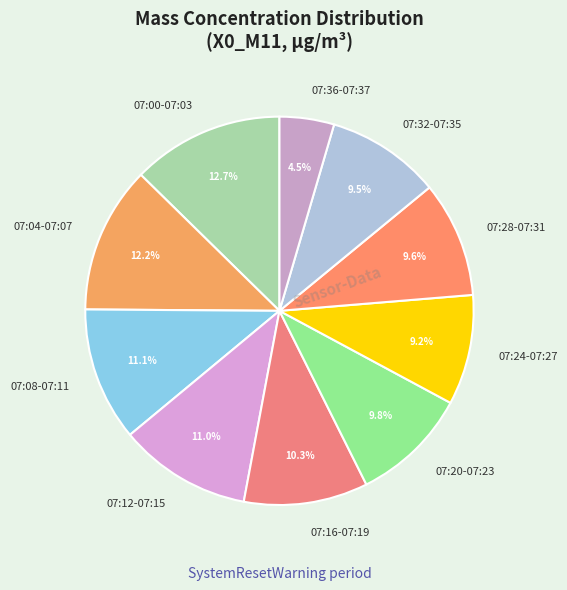

Which has a higher value, 07:24-07:27 or 07:12-07:15?

07:12-07:15